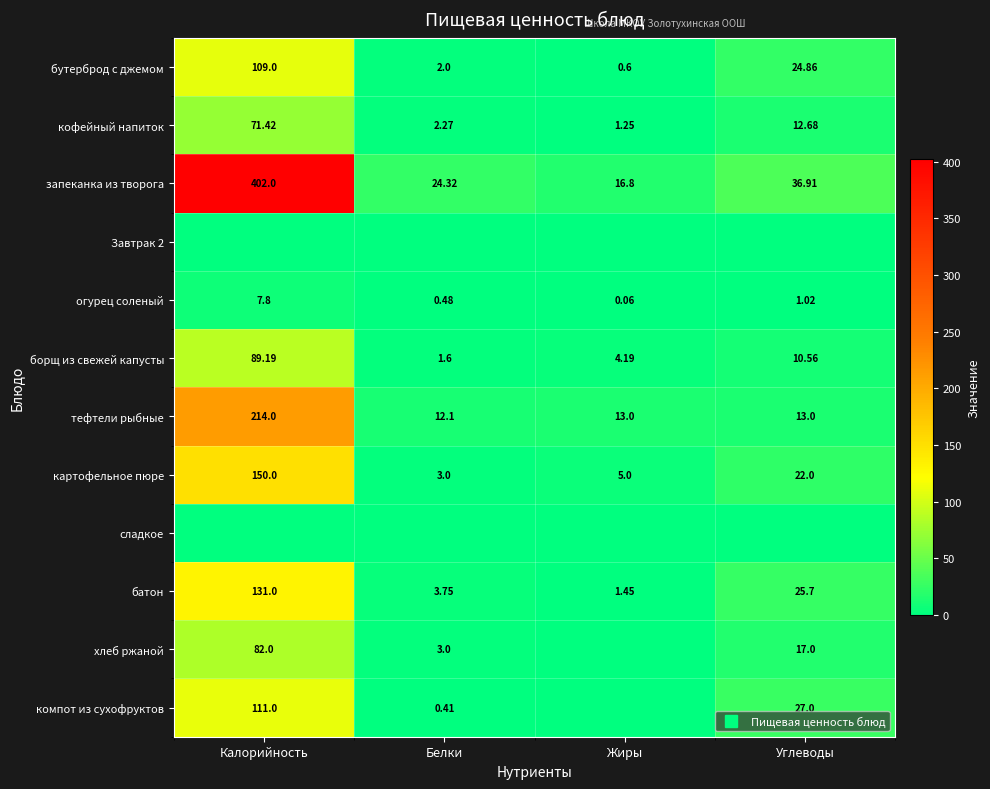

What is the approximate value of запеканка из творога at Белки?

24.3